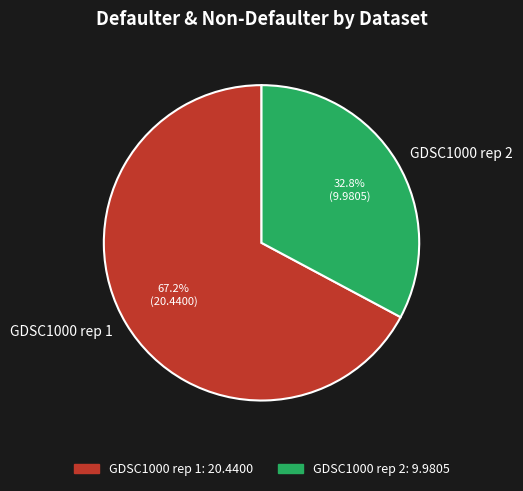

To the nearest percent, what is the difference between the largest and smallest slice percentages?

34%